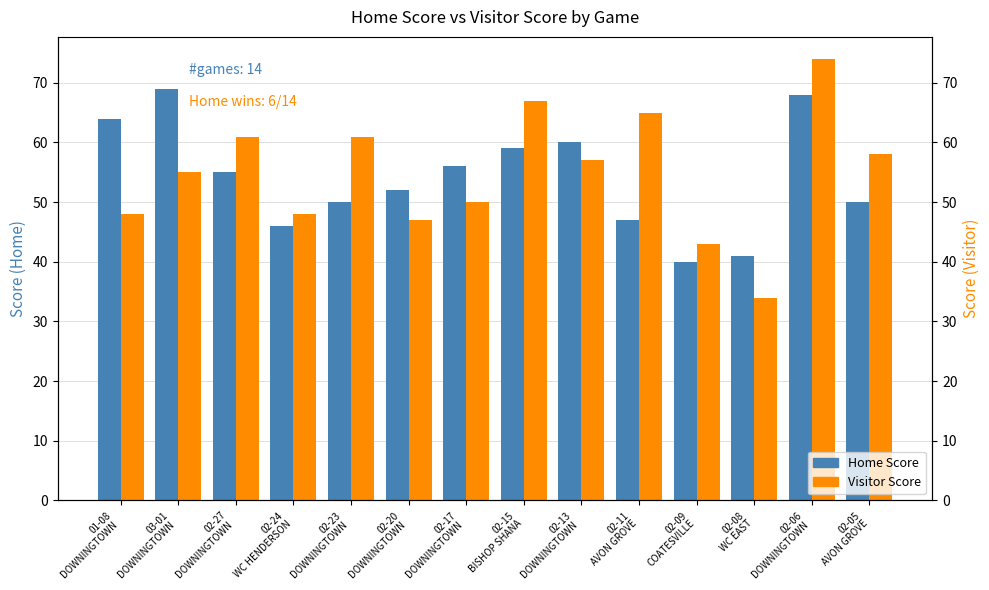

Which has a higher value, 02-24
WC HENDERSON or 02-08
WC EAST?

02-24
WC HENDERSON